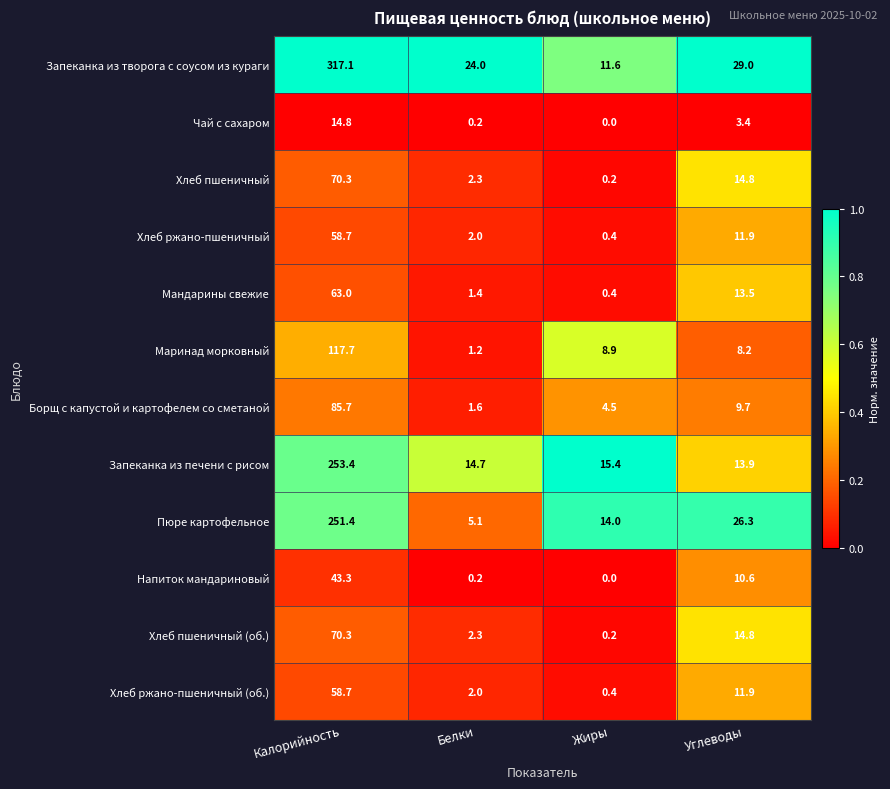

List the labels in order of Запеканка из творога с соусом из кураги value, largest first.

Калорийность, Углеводы, Белки, Жиры